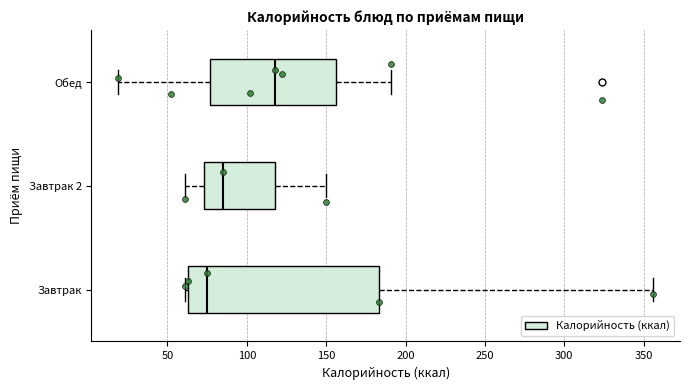

Comparing the boxes themselves (not the whiskers), which one is the widest?

Завтрак